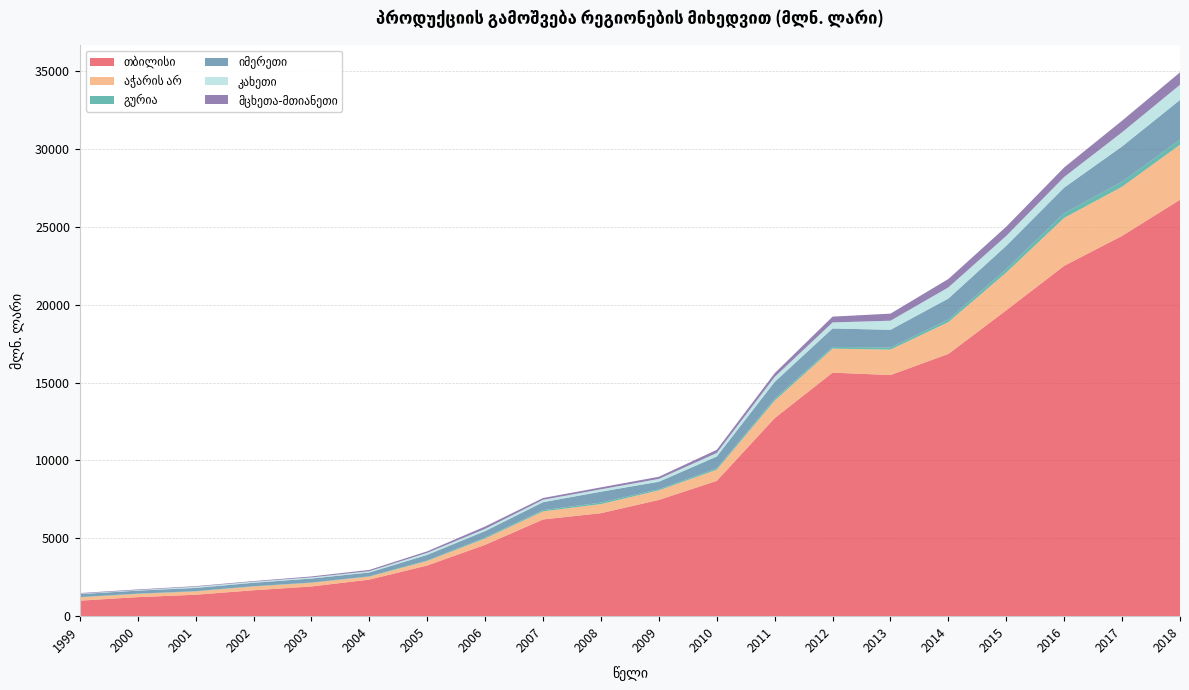

Reading left to right, what are all the values shown in this chart?

თბილისი: 1999=997.2	2000=1223.5	2001=1377.4	2002=1664.4	2003=1908.3	2004=2349.2	2005=3255.5	2006=4583.6	2007=6212.8	2008=6615.7	2009=7467.6	2010=8691.5	2011=12718.8	2012=15643.8	2013=15488.3	2014=16844.6	2015=19648.9	2016=22504.4	2017=24429.4	2018=26747.0
აჭარის არ: 1999=211.3	2000=209.1	2001=211.8	2002=241.5	2003=234.9	2004=189.6	2005=289.9	2006=405.3	2007=518.4	2008=584.4	2009=613.9	2010=714.6	2011=1125.2	2012=1541.4	2013=1635.8	2014=2043.4	2015=2426.3	2016=3079.6	2017=3155.0	2018=3532.9
გურია: 1999=17.5	2000=17.3	2001=20.1	2002=20.0	2003=19.6	2004=25.2	2005=36.4	2006=62.1	2007=79.2	2008=96.2	2009=74.6	2010=88.7	2011=115.0	2012=110.3	2013=134.3	2014=167.6	2015=219.6	2016=301.0	2017=324.2	2018=326.1
იმერეთი: 1999=193.6	2000=190.5	2001=206.3	2002=219.7	2003=256.1	2004=243.9	2005=357.2	2006=418.1	2007=512.7	2008=701.0	2009=479.5	2010=762.0	2011=1089.8	2012=1185.4	2013=1135.5	2014=1346.5	2015=1497.6	2016=1645.0	2017=2264.3	2018=2553.8
კახეთი: 1999=30.4	2000=34.7	2001=74.4	2002=67.1	2003=72.6	2004=81.2	2005=130.4	2006=138.9	2007=154.0	2008=152.1	2009=181.7	2010=226.3	2011=319.8	2012=389.1	2013=584.9	2014=717.1	2015=637.2	2016=681.9	2017=910.9	2018=972.4
მცხეთა-მთიანეთი: 1999=34.6	2000=42.0	2001=38.7	2002=40.6	2003=61.4	2004=82.9	2005=97.8	2006=154.9	2007=114.4	2008=125.3	2009=138.3	2010=203.2	2011=239.1	2012=371.3	2013=454.5	2014=539.3	2015=592.2	2016=612.5	2017=744.5	2018=798.7